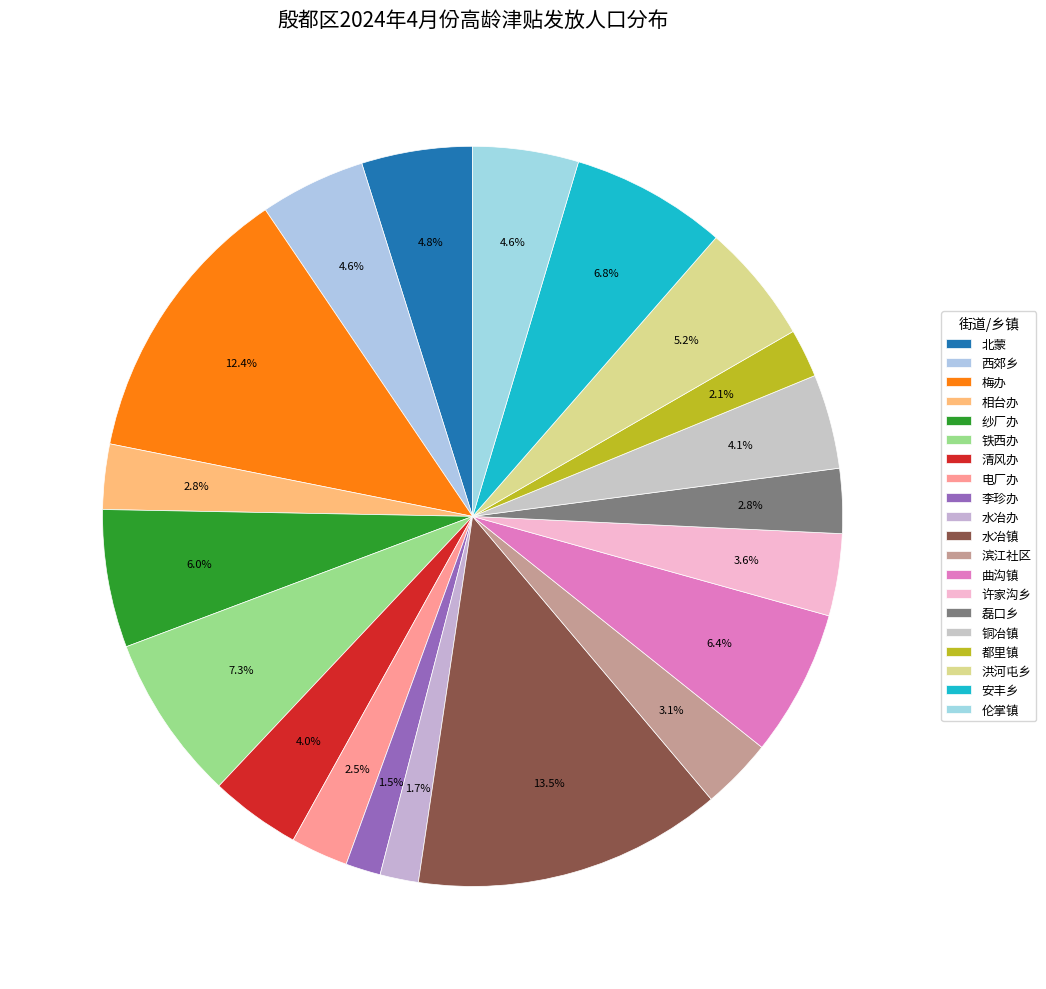

Count the number of slices in the pie.

20